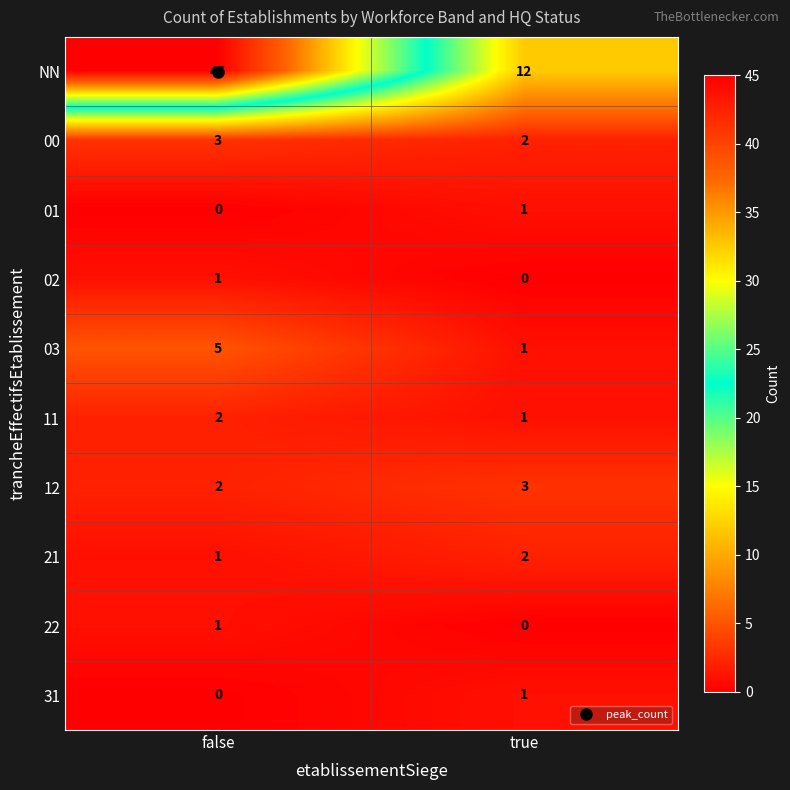

Which category has the highest value across all series?

false